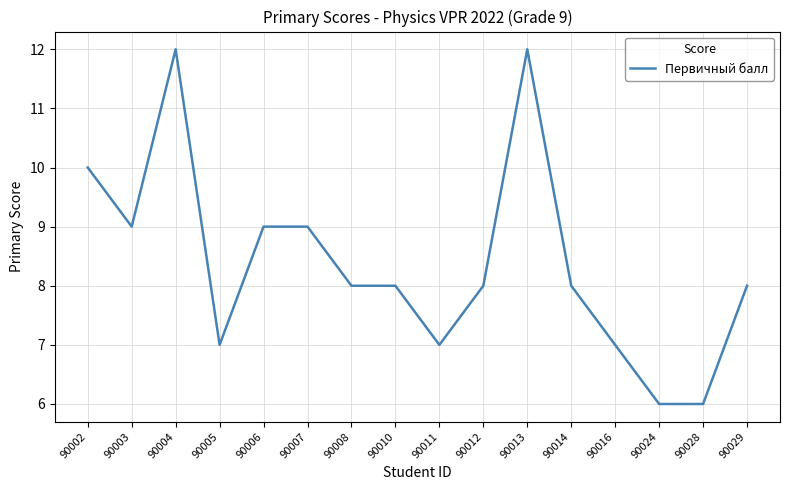

What is the smallest value displayed?

6